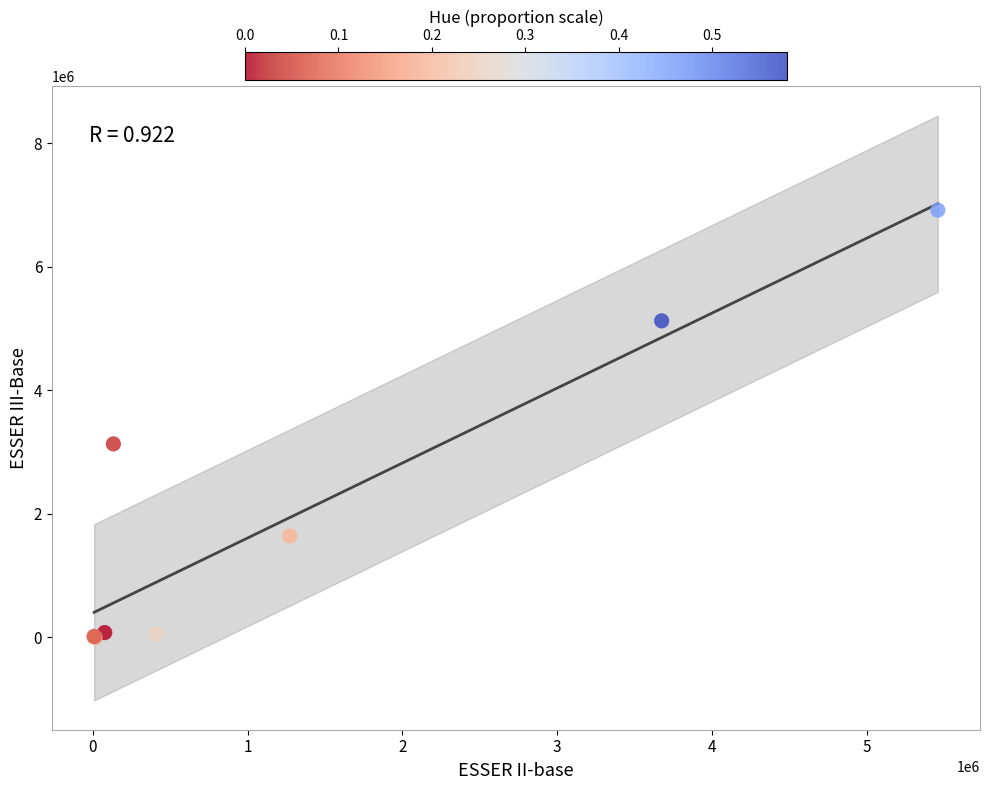

What Y value in the scatter plot is closest to 3458155?

3131137.0